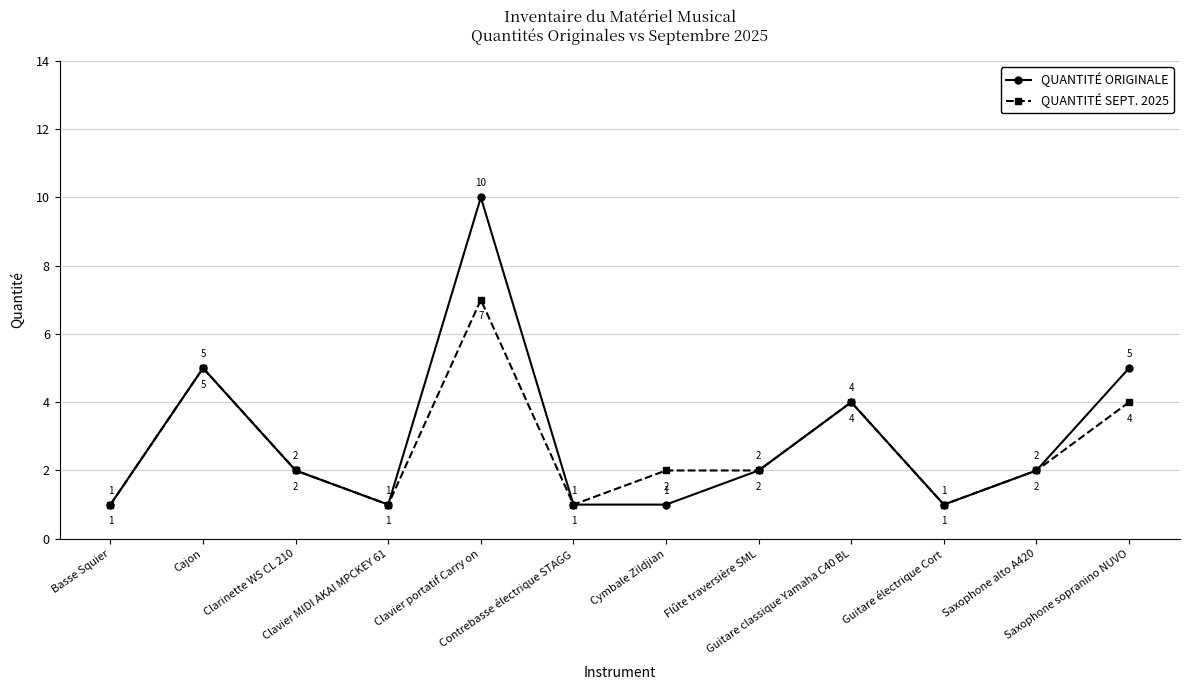

Count the QUANTITÉ SEPT. 2025 values in the range 1 to 4.

10